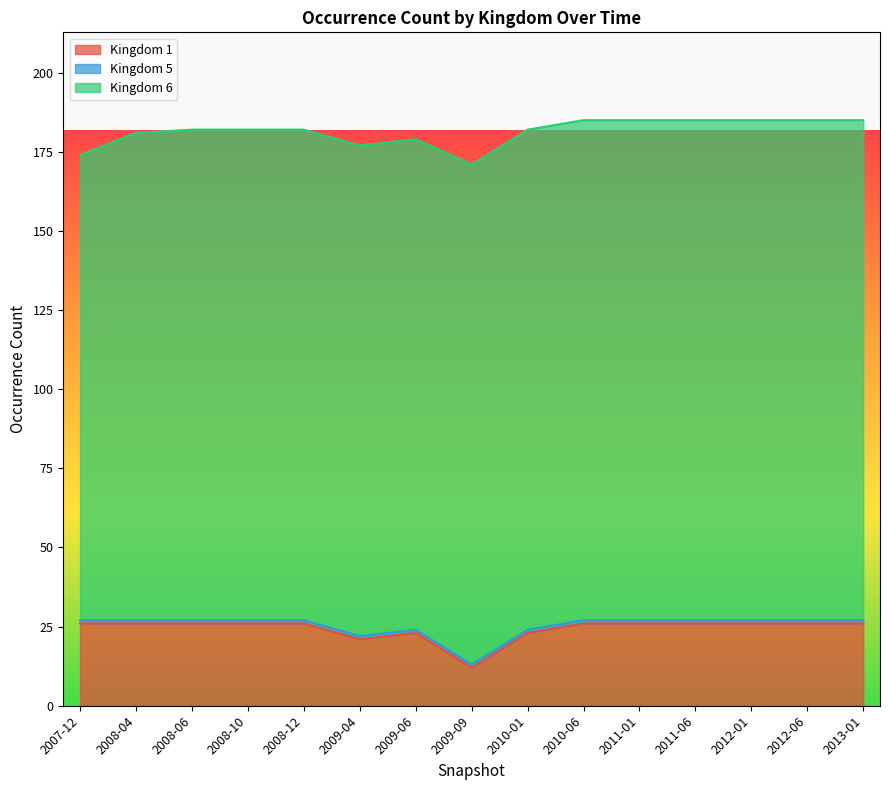

Reading right to left, extract all data points from this chart.

Kingdom 1: 2013-01=26	2012-06=26	2012-01=26	2011-06=26	2011-01=26	2010-06=26	2010-01=23	2009-09=12	2009-06=23	2009-04=21	2008-12=26	2008-10=26	2008-06=26	2008-04=26	2007-12=26
Kingdom 5: 2013-01=1	2012-06=1	2012-01=1	2011-06=1	2011-01=1	2010-06=1	2010-01=1	2009-09=1	2009-06=1	2009-04=1	2008-12=1	2008-10=1	2008-06=1	2008-04=1	2007-12=1
Kingdom 6: 2013-01=158	2012-06=158	2012-01=158	2011-06=158	2011-01=158	2010-06=158	2010-01=158	2009-09=158	2009-06=155	2009-04=155	2008-12=155	2008-10=155	2008-06=155	2008-04=154	2007-12=147